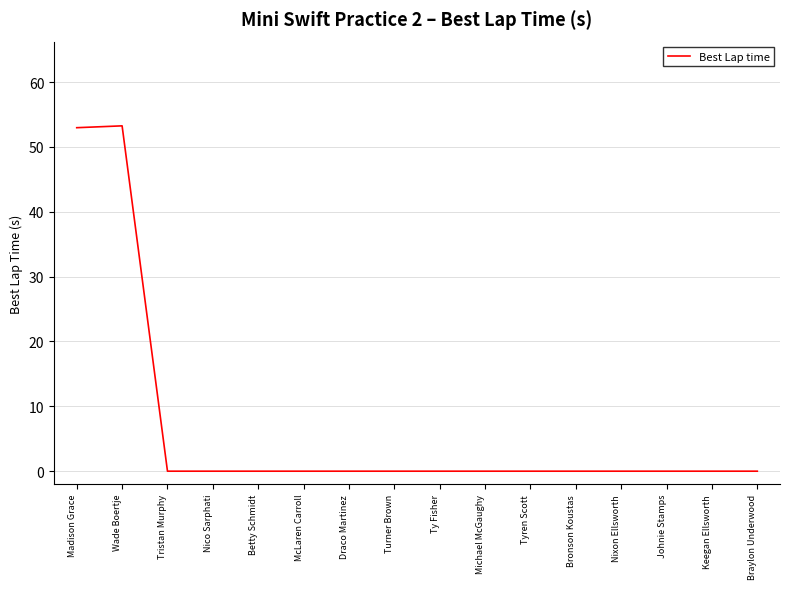

What position from the right is Madison Grace?

16